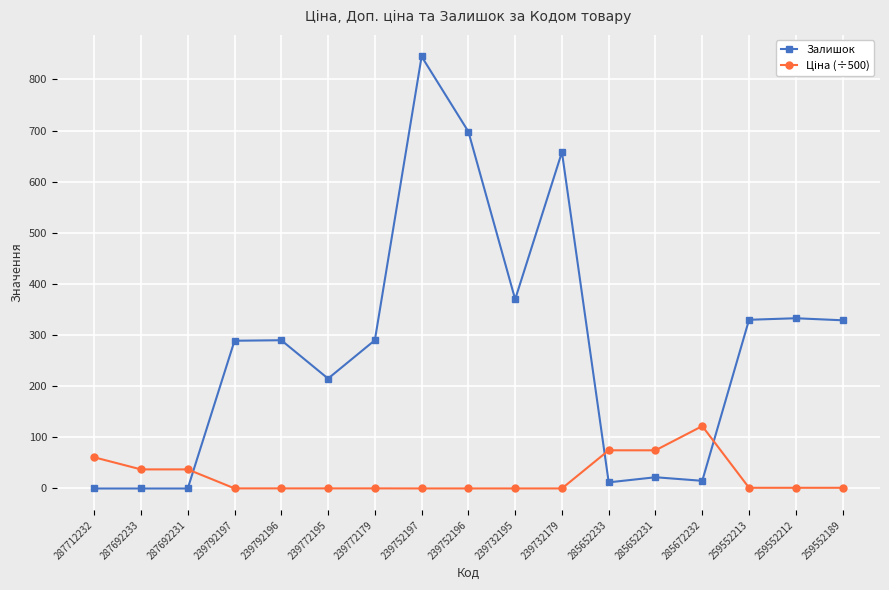

Is it true that Залишок equals 0.0 at 287692233?

True